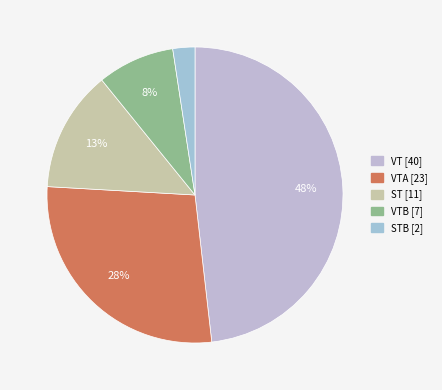

Count the number of slices in the pie.

5